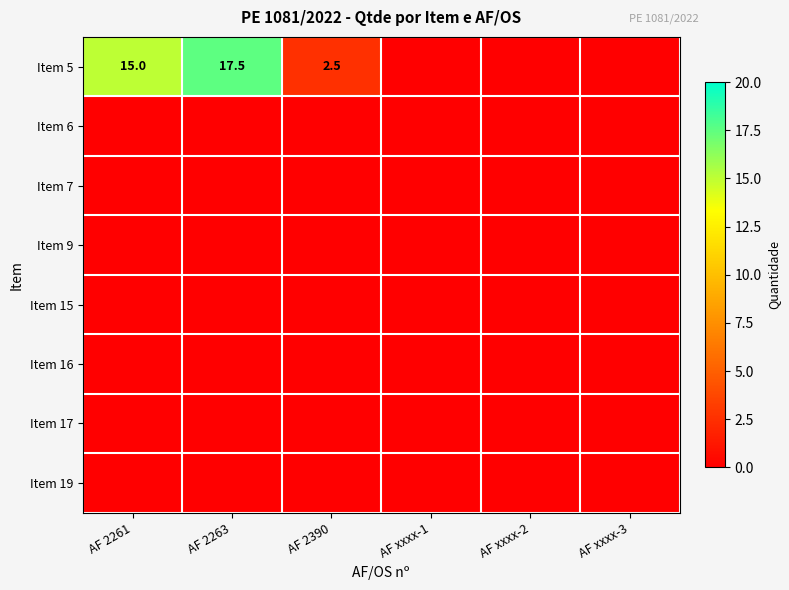

What is the greatest value displayed?

17.5